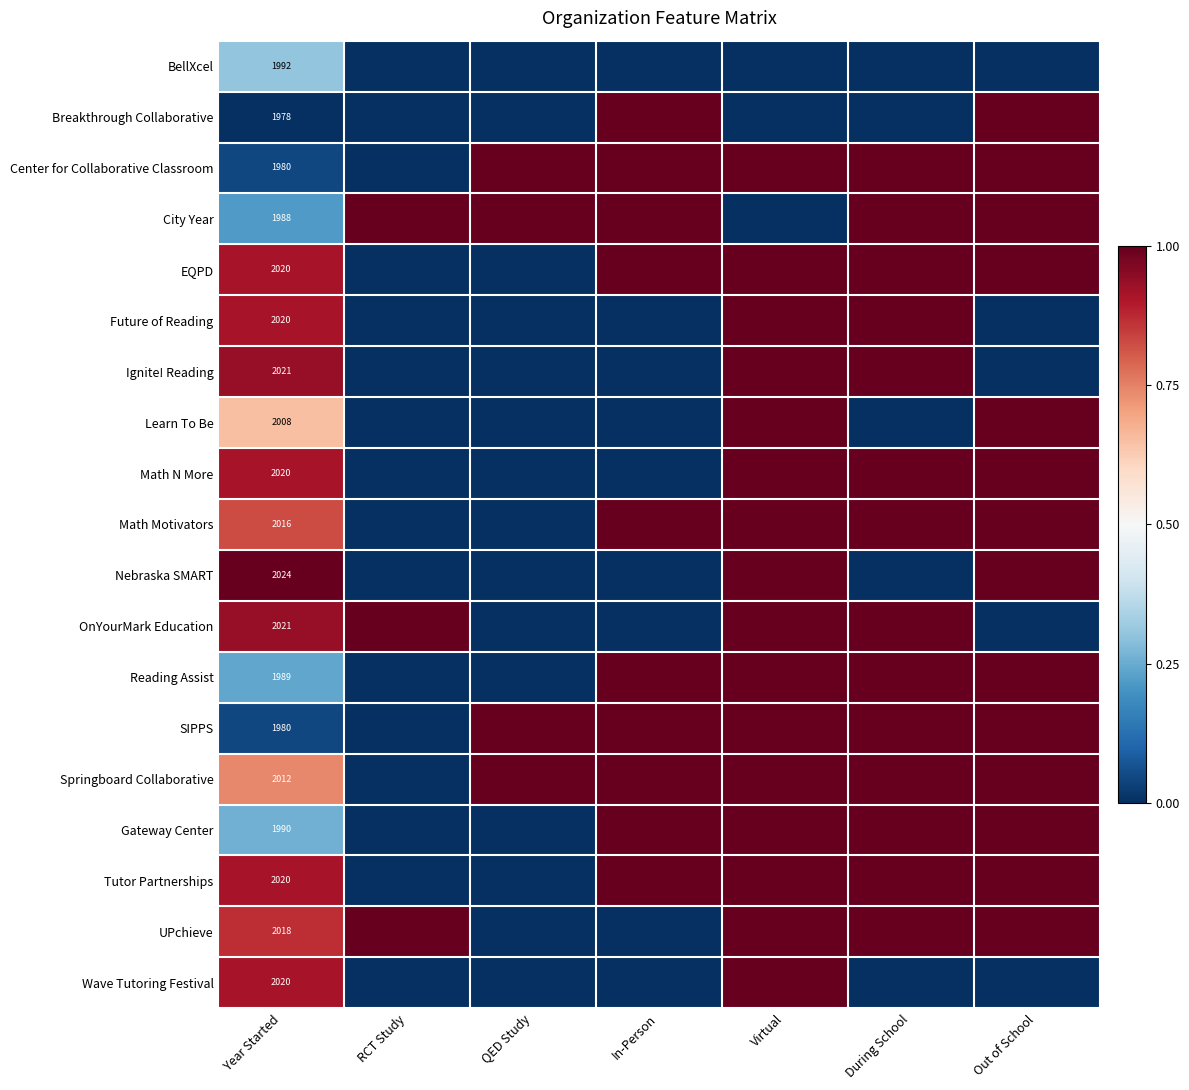

What is the total value across all series at Year Started?

38117